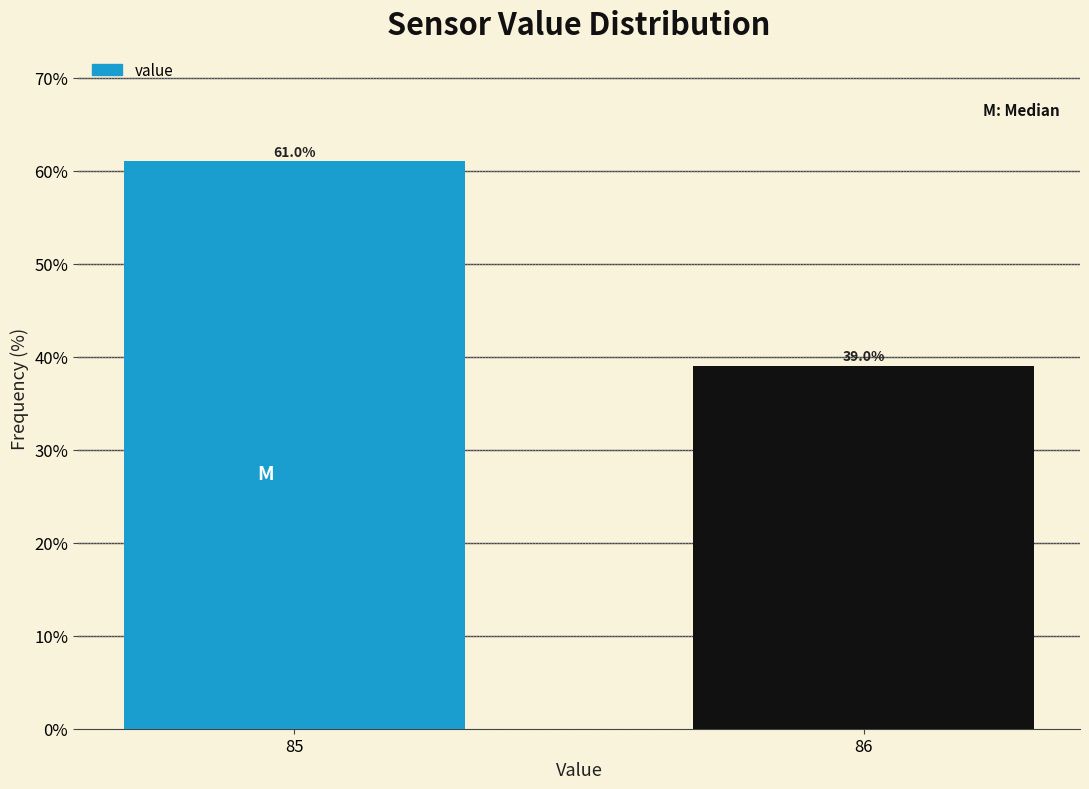

Reading left to right, transcribe all the data shown in this chart.

61.0	39.0